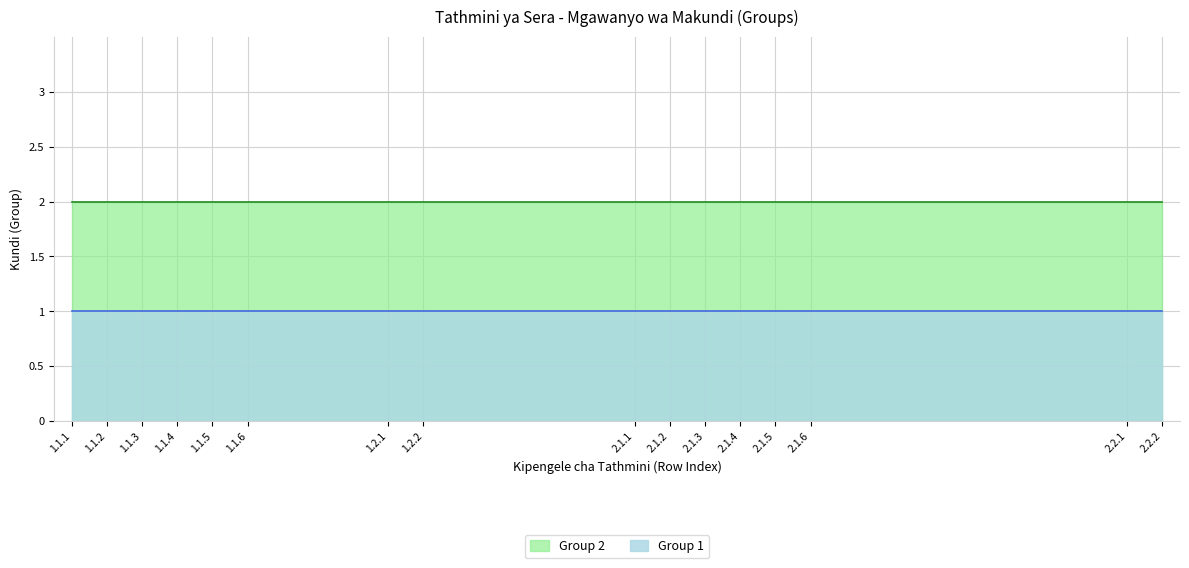

The Group 2 series shows 1 at 1.1.3. True or false?

False